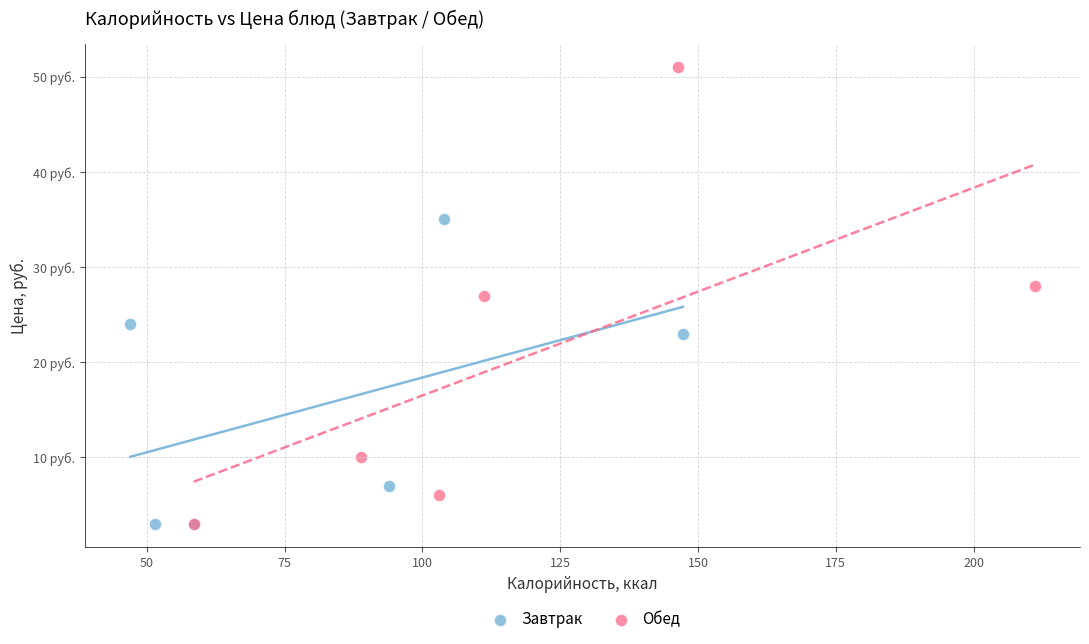

Which series has the largest Y range (max minus min)?

Обед